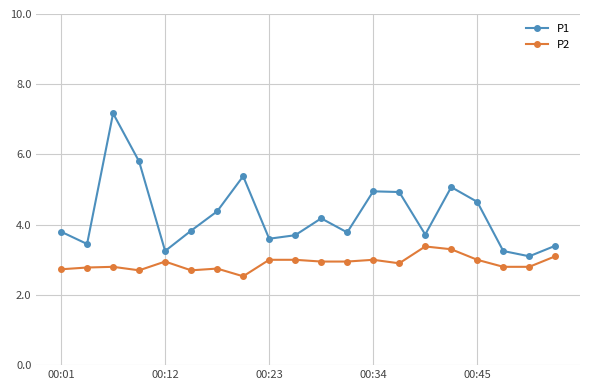

What is the value of the P1 point at the 2nd from the left?

3.5